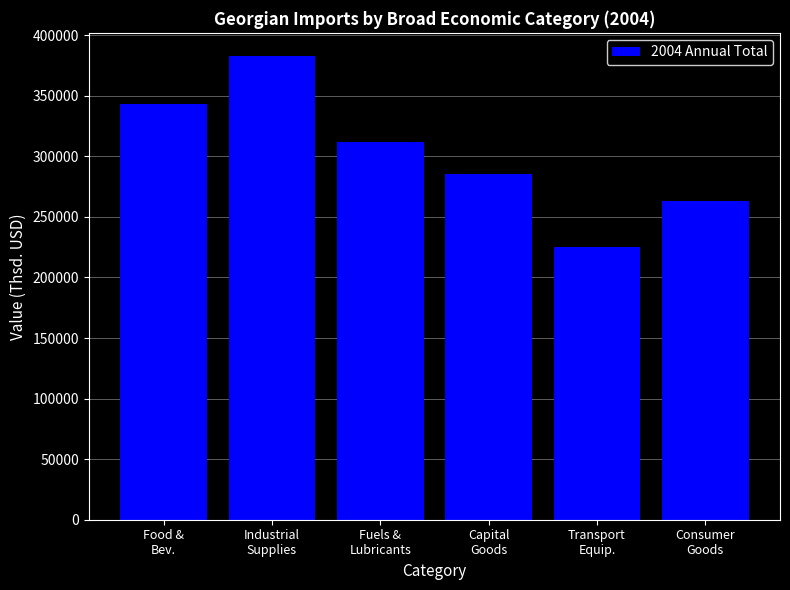

List the labels in order of value, smallest first.

Transport
Equip., Consumer
Goods, Capital
Goods, Fuels &
Lubricants, Food &
Bev., Industrial
Supplies